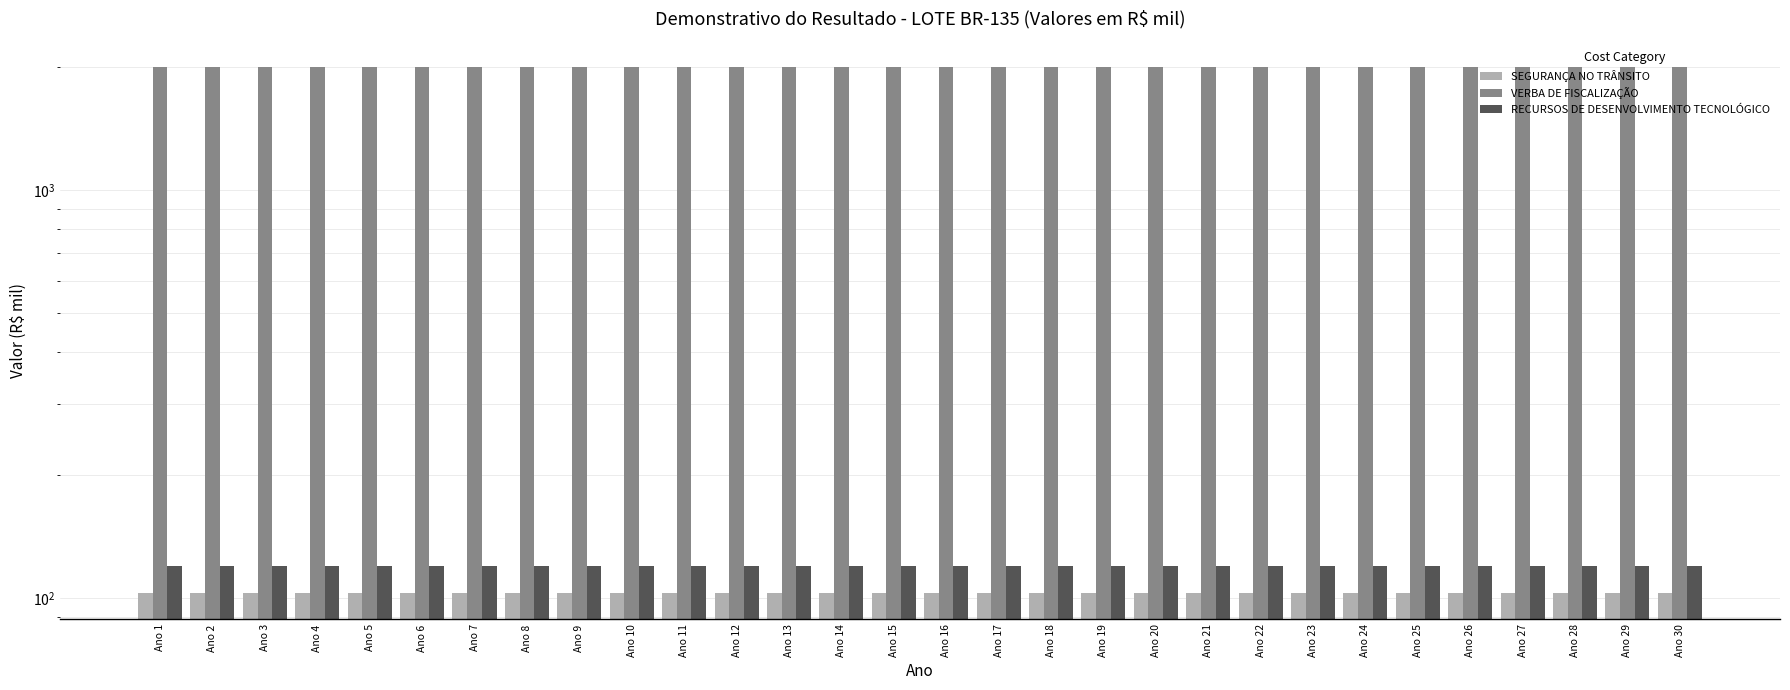

At which category is the sum across all series the highest?

Ano 1